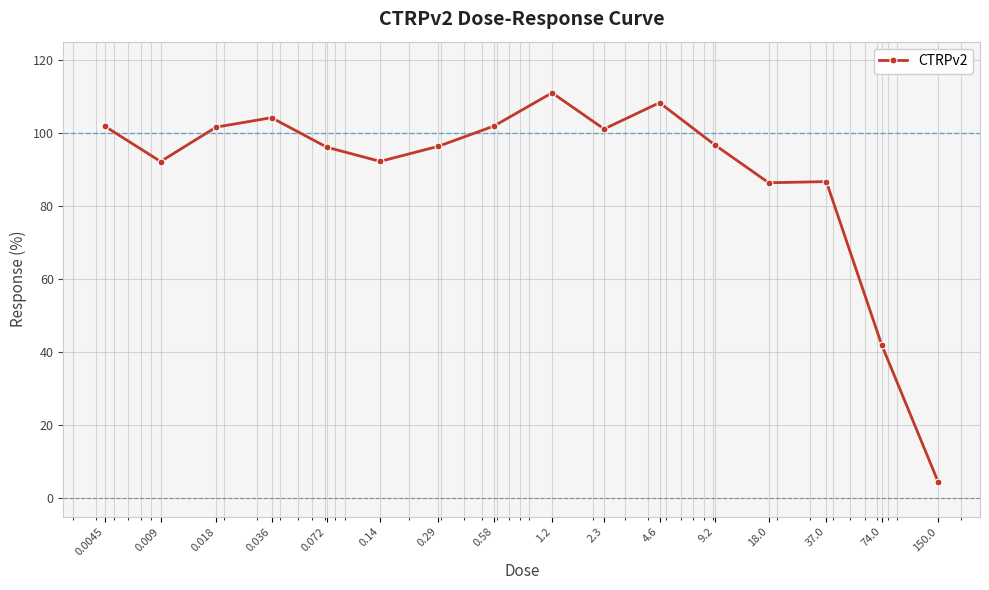

What is the greatest value displayed?

111.0